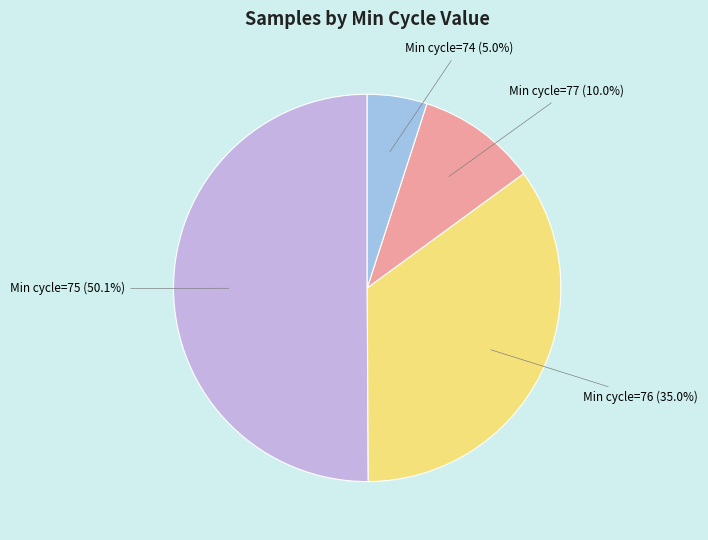

Which has a higher value, Min cycle=75 or Min cycle=77?

Min cycle=75